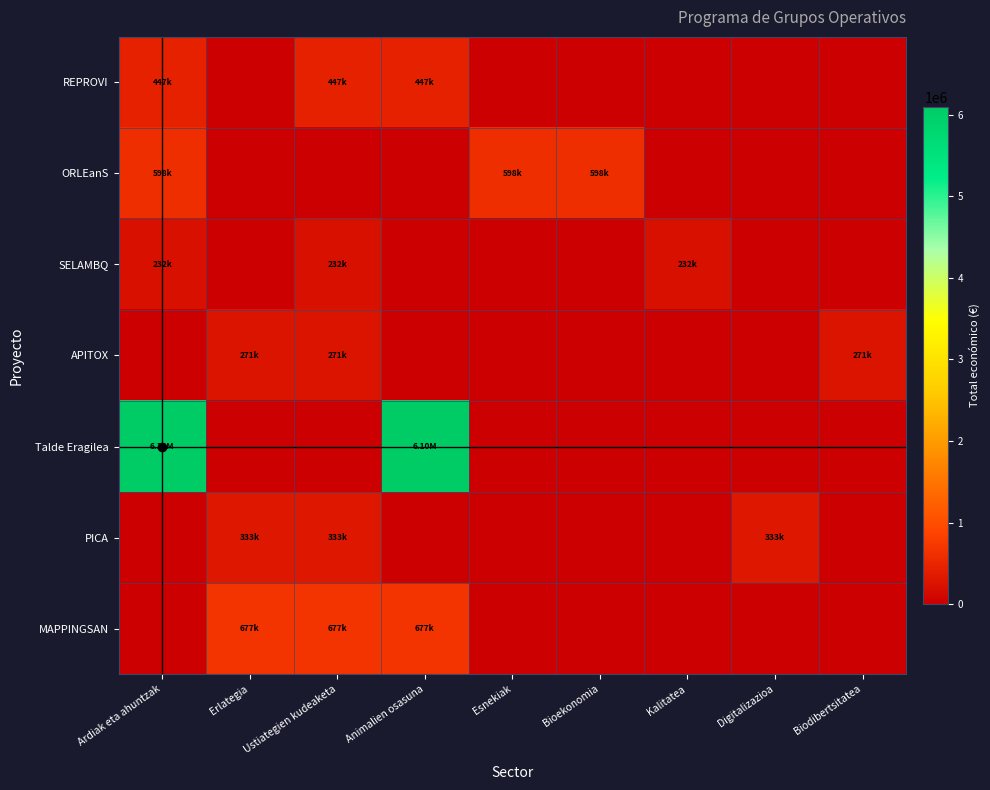

Which series has the largest range (max minus min)?

Talde Eragilea